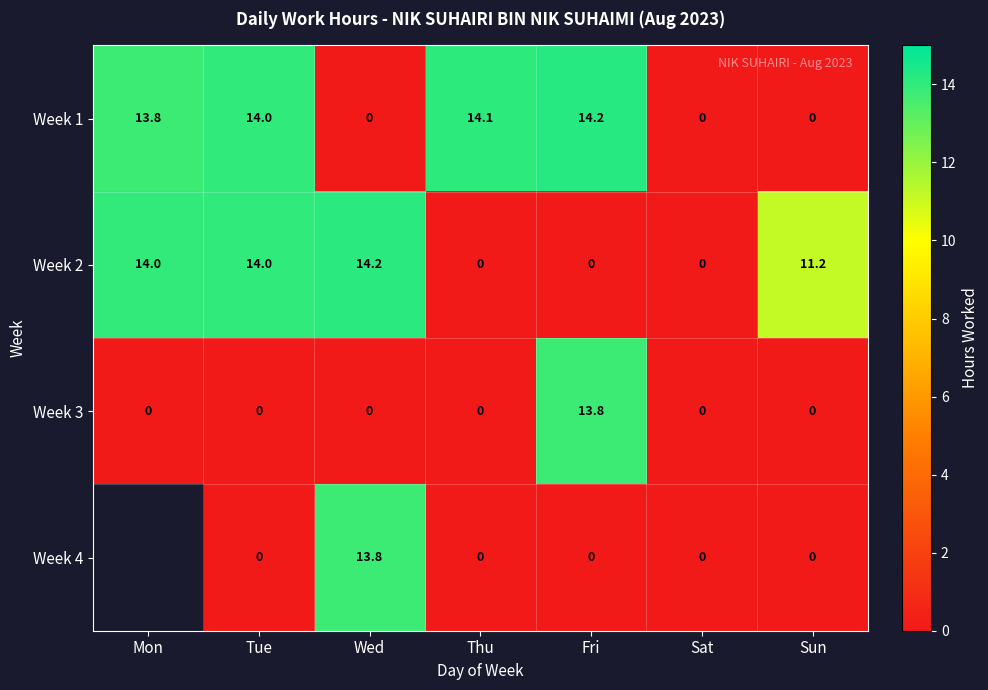

Where is Week 2 nearest to the value 7?

Sun